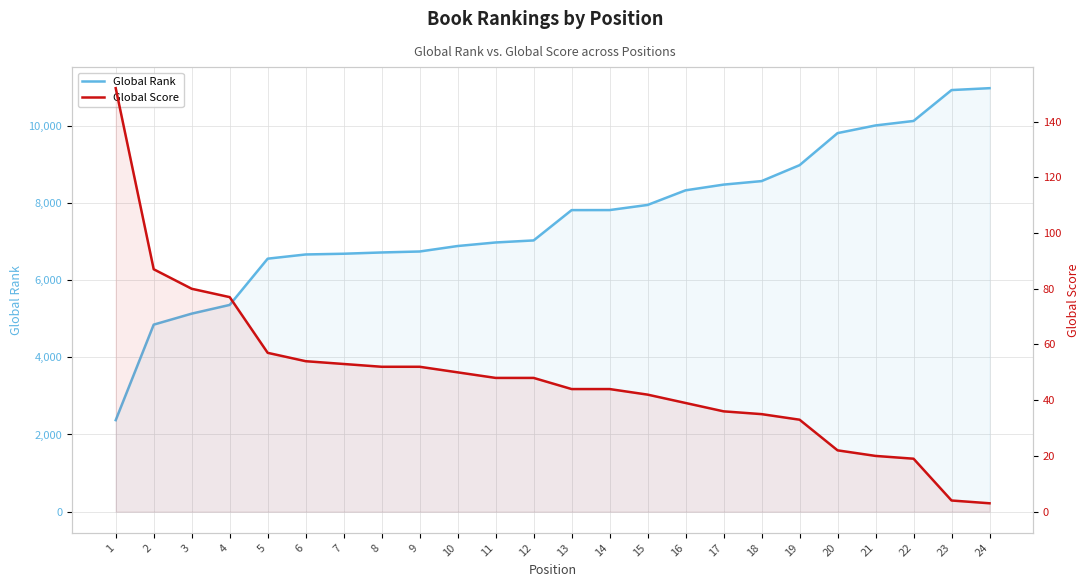

Where does the Global Rank series first go above 7817?

14